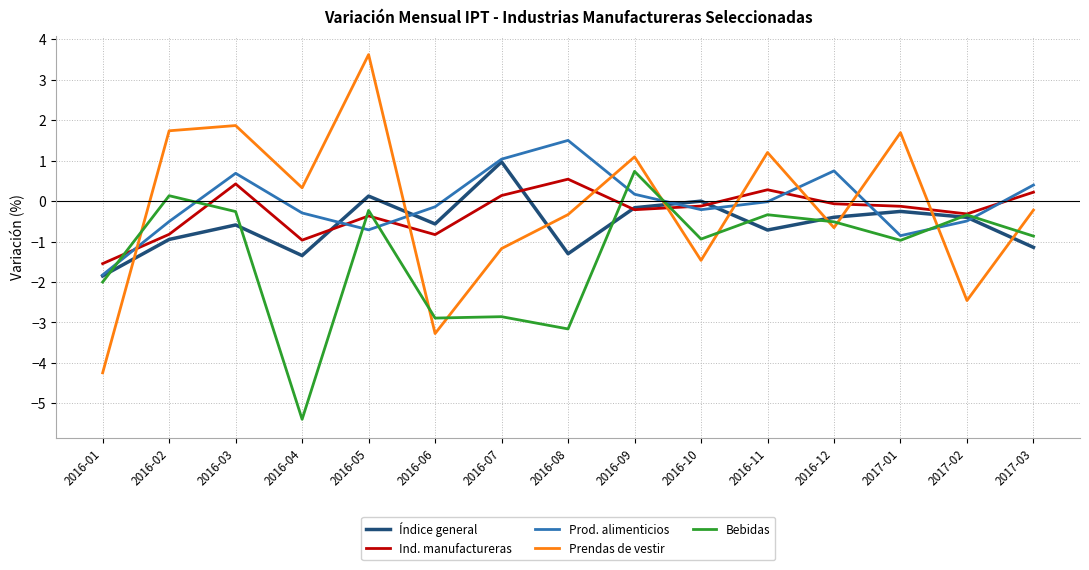

Is it true that Ind. manufactureras equals -1.0 at 2016-04?

True